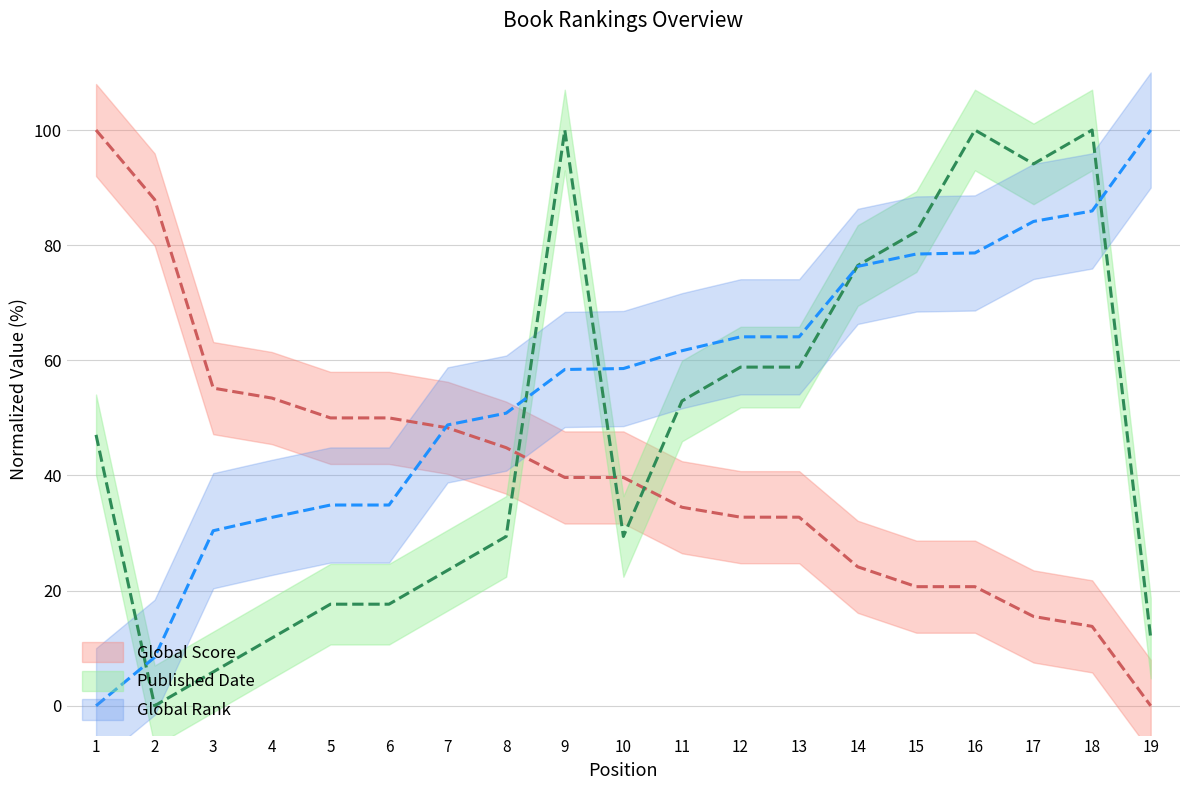

The value of Global Rank at 6 is 50.2. True or false?

False